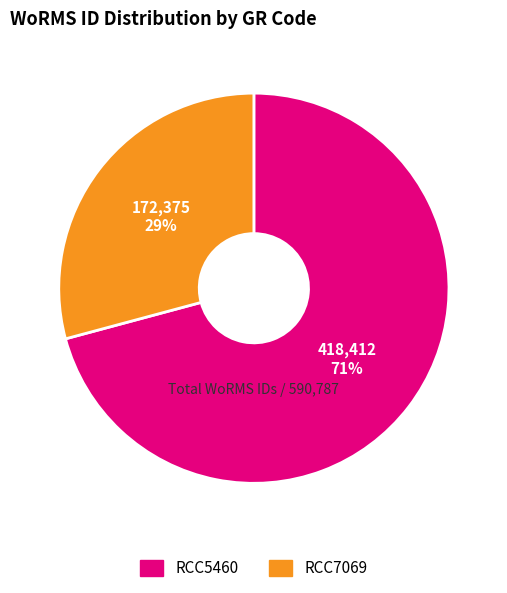

What percentage is the RCC5460 slice, to the nearest percent?

71%